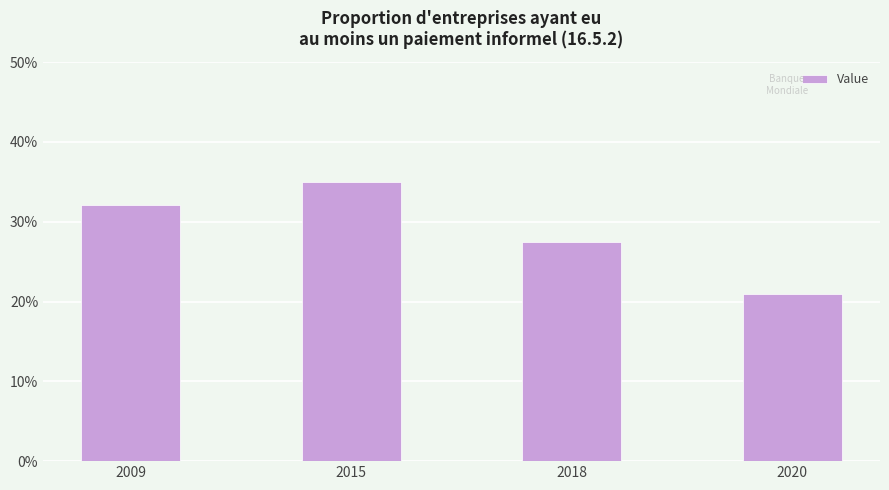

The value at 2018 is 47.9. True or false?

False